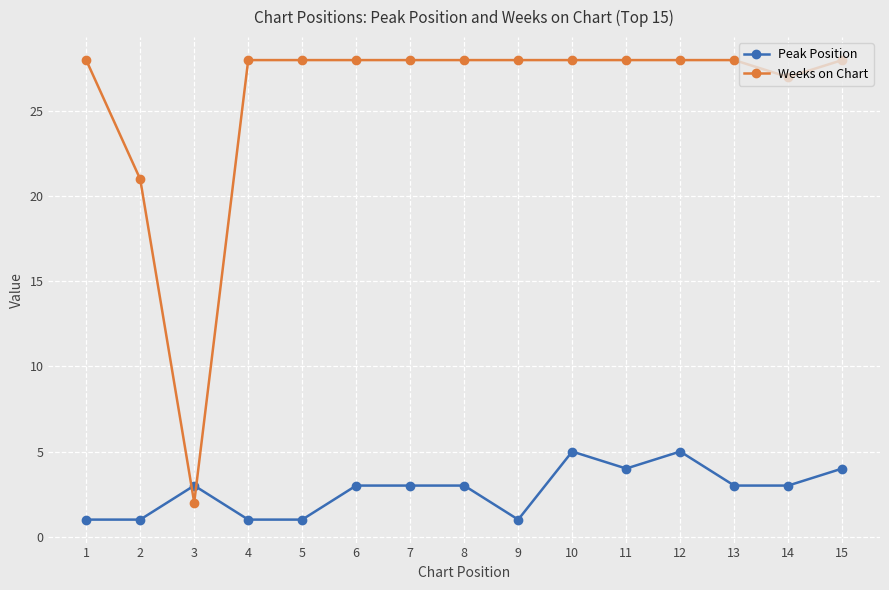

List the series in order of their overall mean, highest first.

Weeks on Chart, Peak Position